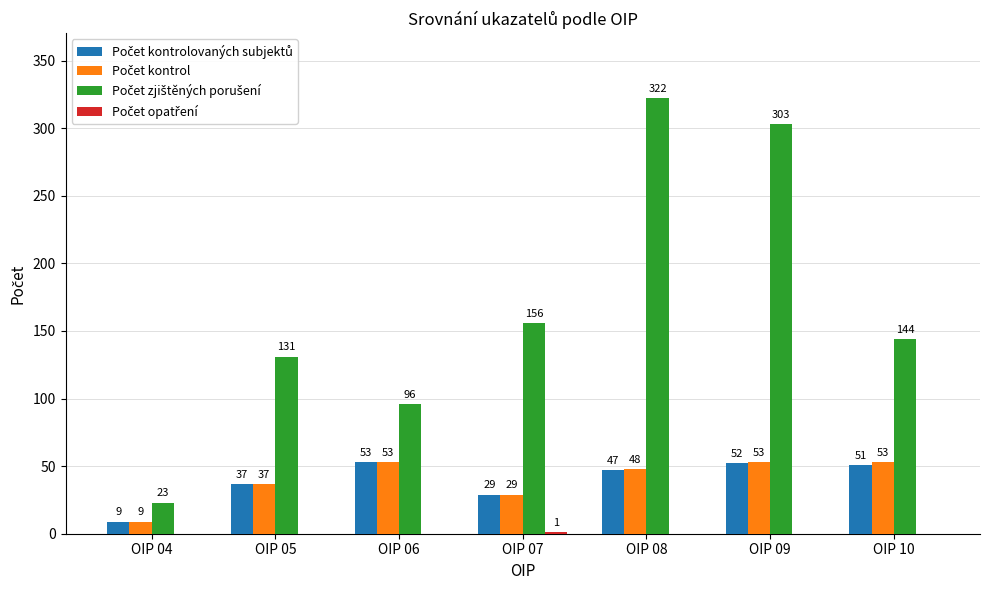

Are the bars grouped side by side (vs. stacked)?

Yes